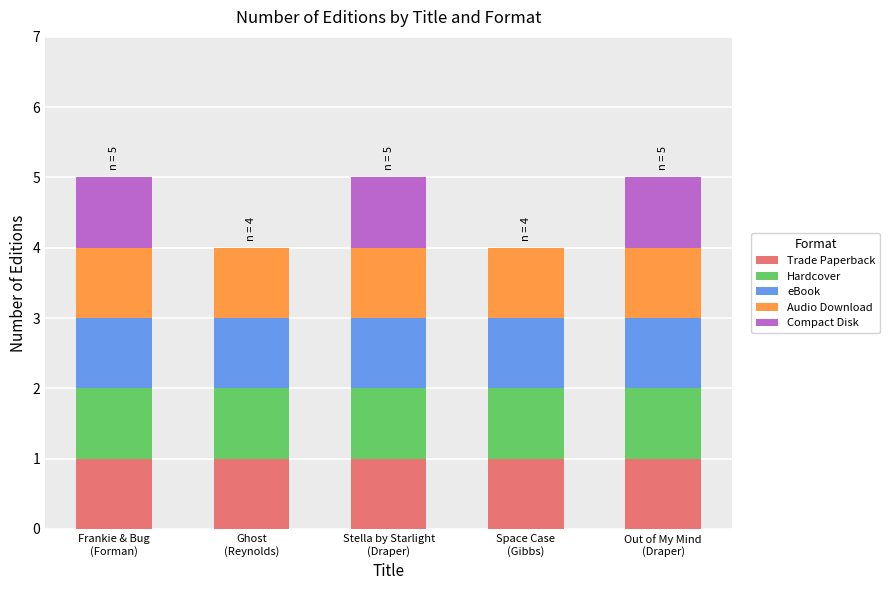

What is the total value across all series at Space Case
(Gibbs)?

4